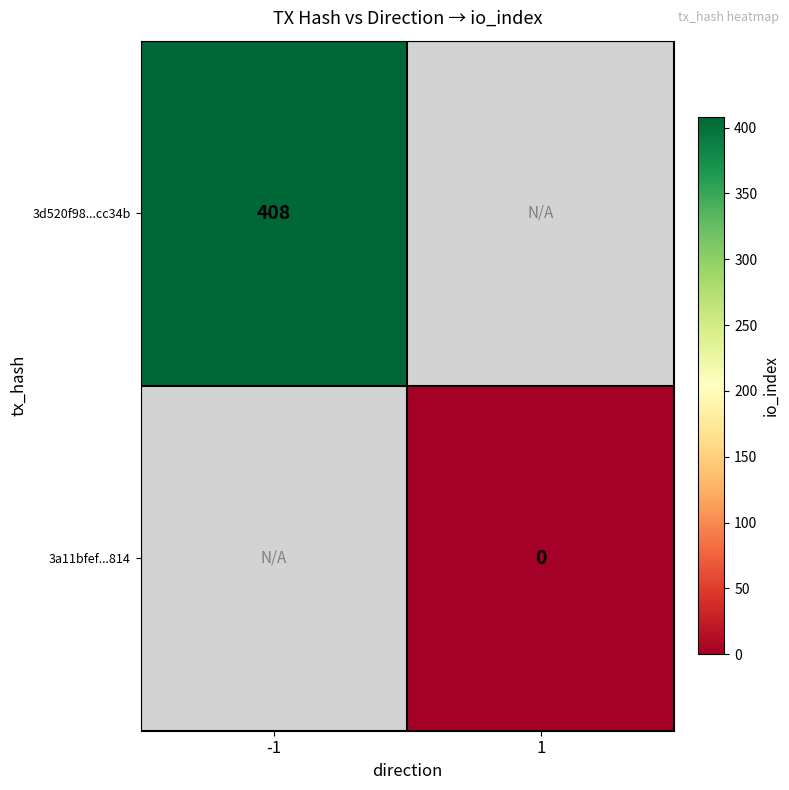

Is it true that 3d520f98...cc34b equals 408 at -1?

True